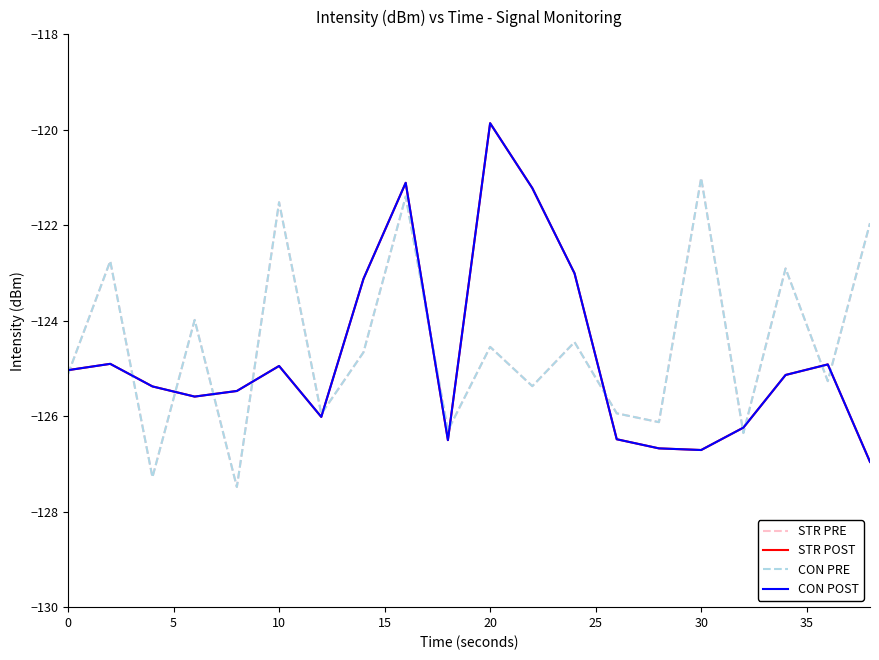

Which series has the largest total across all categories?

STR PRE